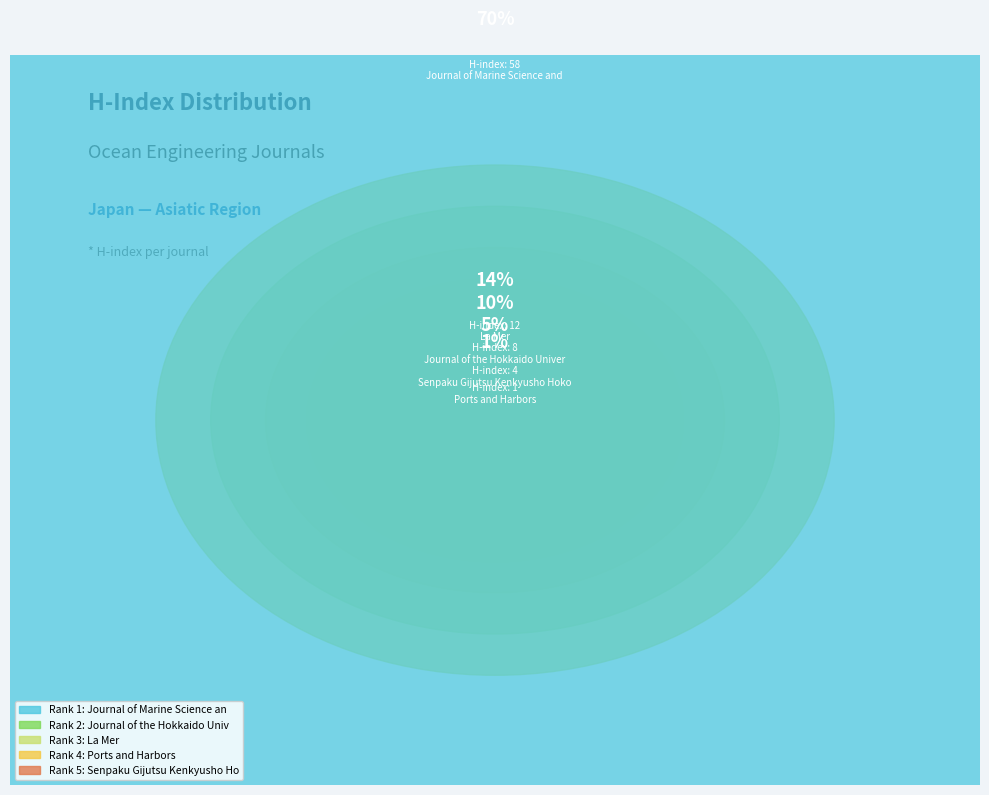

Which slice is the smallest?

Ports and Harbors